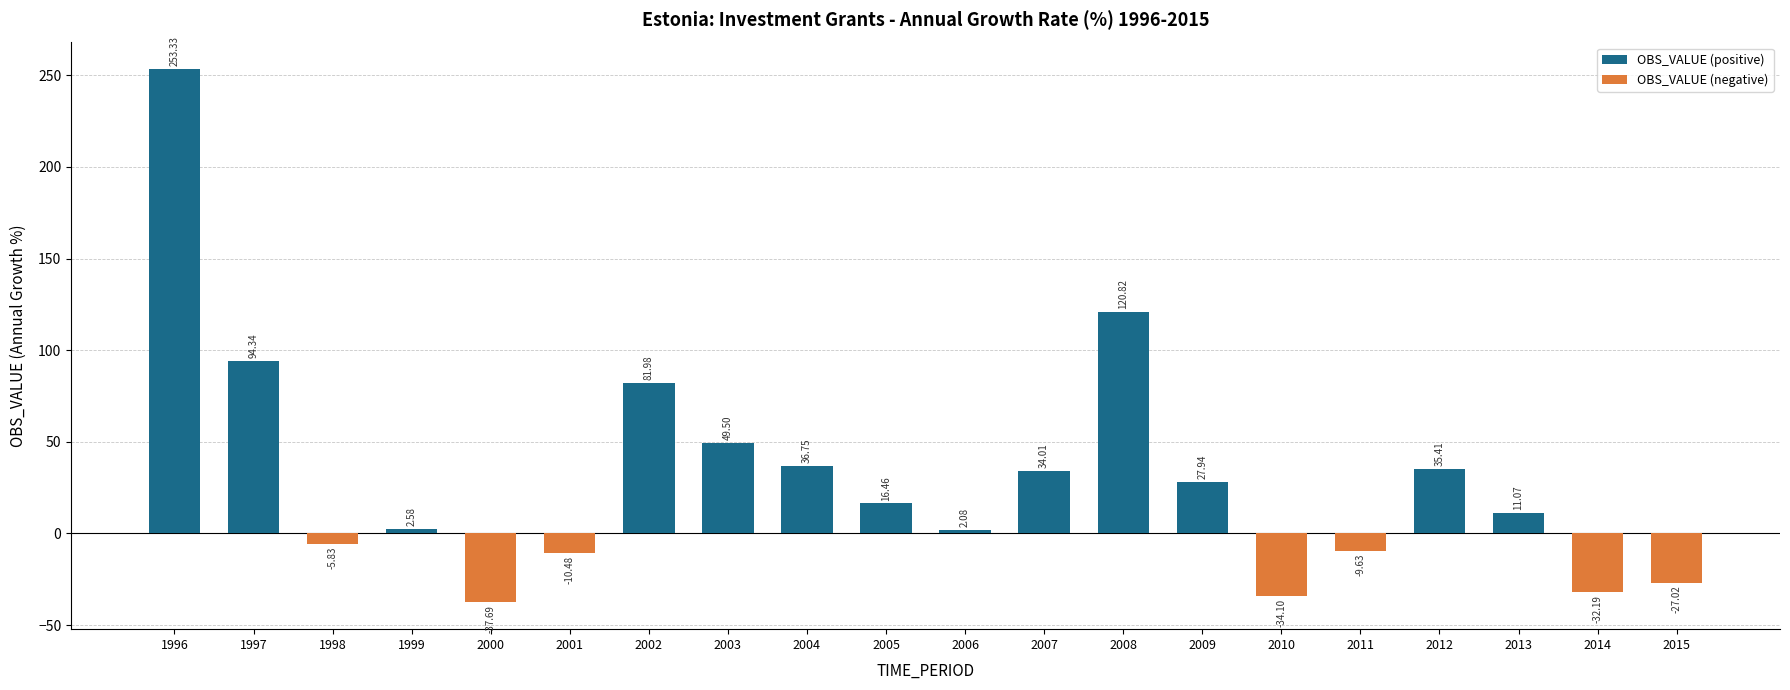

What is the change in value from 2007 to 2009?

-6.1